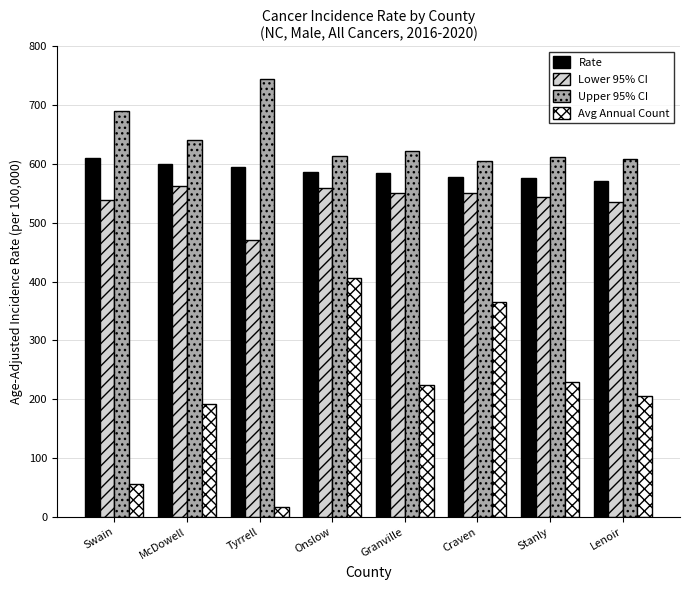

Which category has the highest value in the Avg Annual Count series?

Onslow